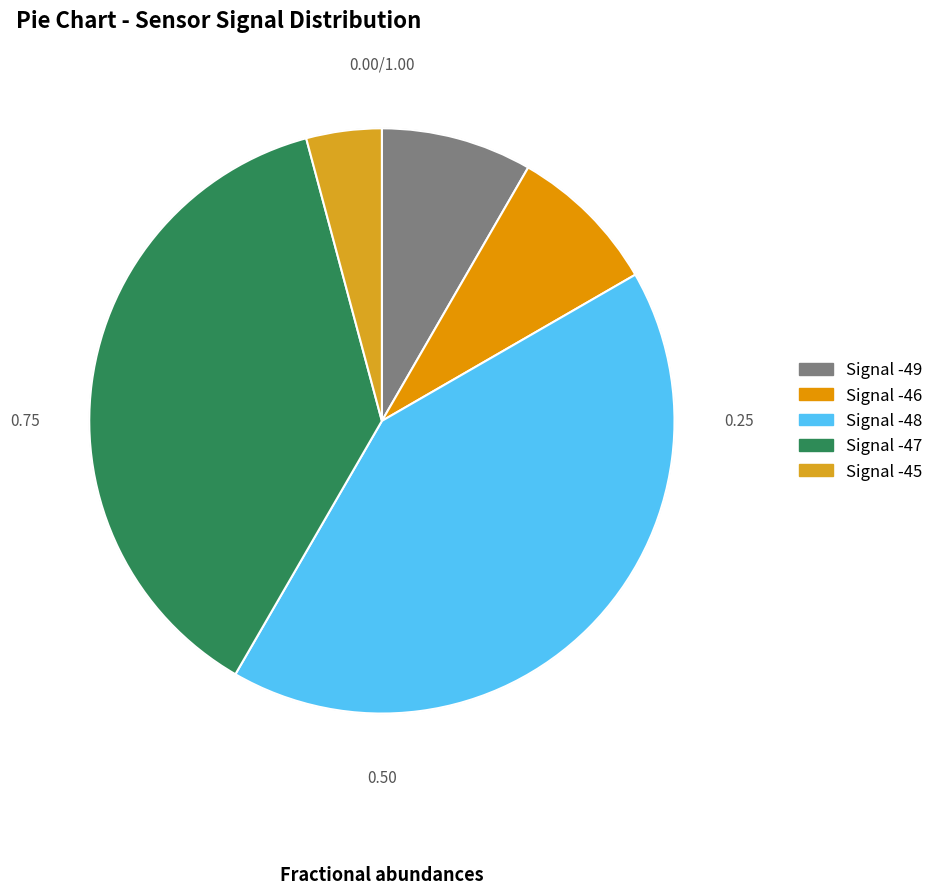

Does Signal -47 account for over 50% of the chart?

No